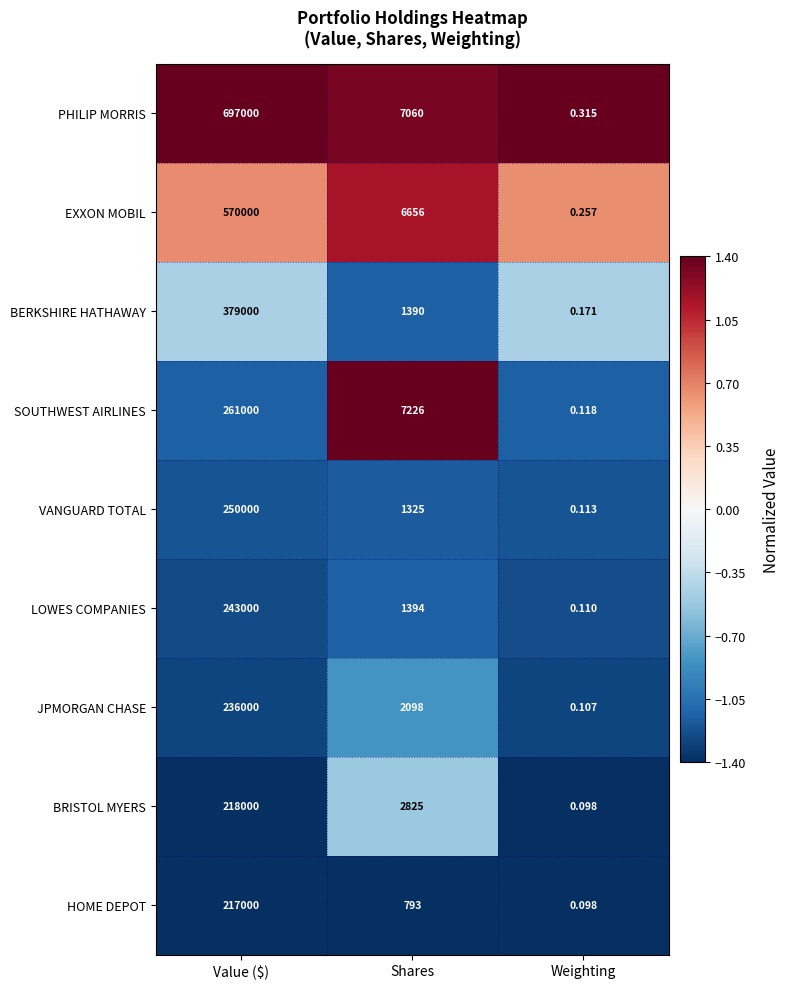

Which label corresponds to the smallest value in the chart?

Weighting